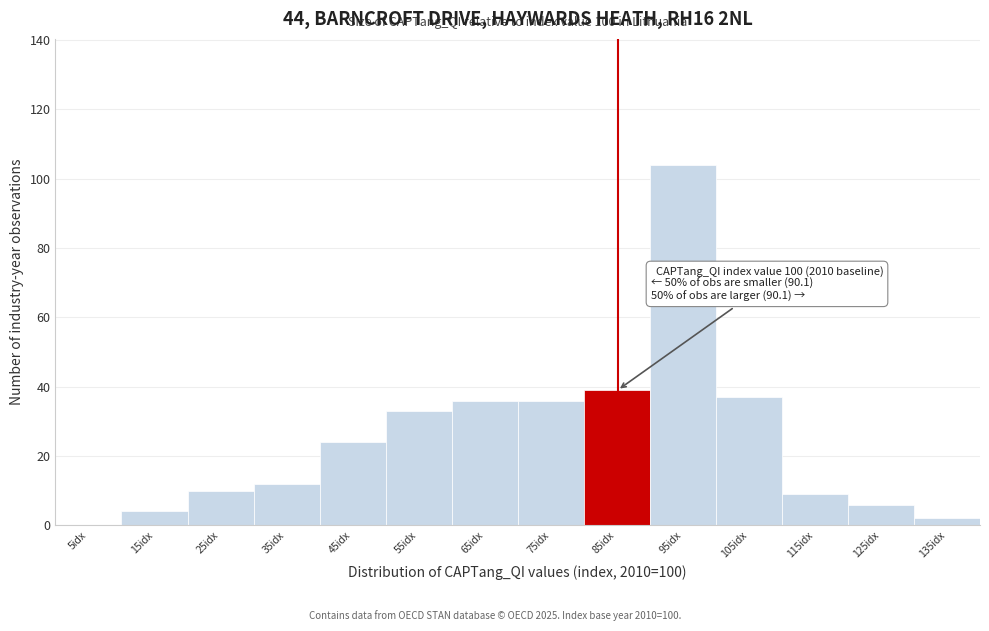

Reading left to right, transcribe all the data shown in this chart.

5idx=0	15idx=4	25idx=10	35idx=12	45idx=24	55idx=33	65idx=36	75idx=36	85idx=39	95idx=104	105idx=37	115idx=9	125idx=6	135idx=2